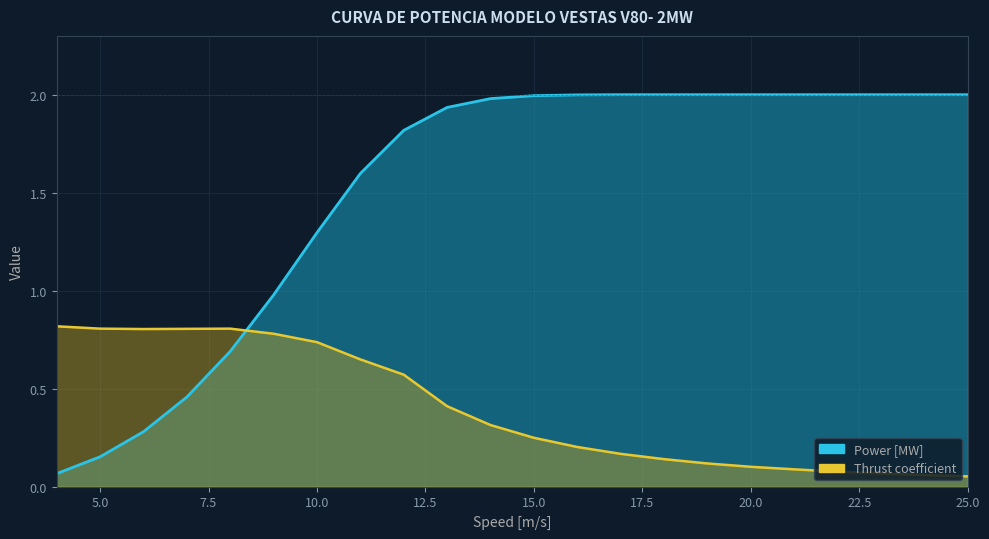

Rank the series by their average value, from highest to lowest.

Power [MW], Thrust coefficient